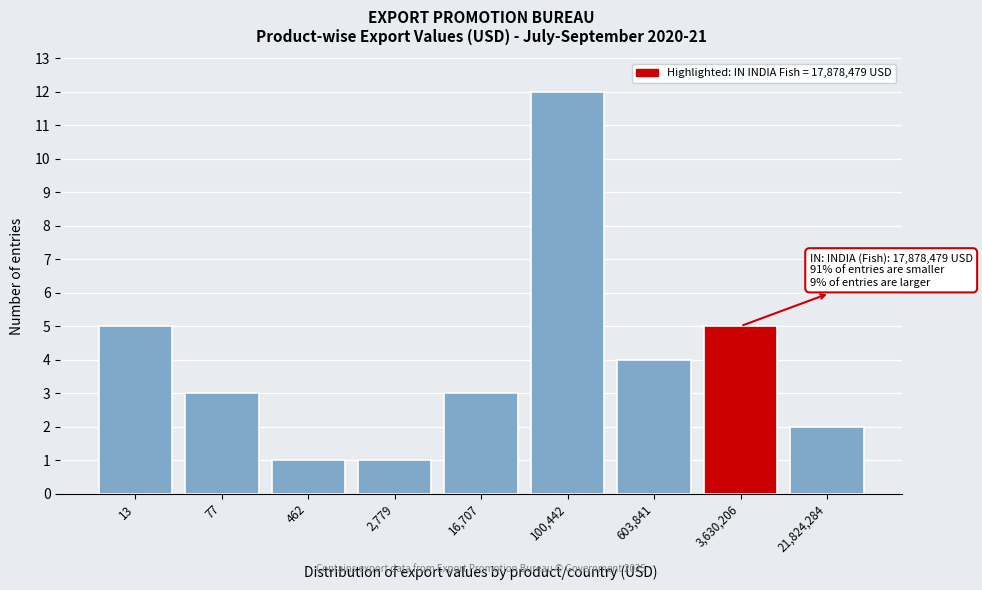

Reading left to right, list all the values displayed in this chart.

13=5	77=3	462=1	2,779=1	16,707=3	100,442=12	603,841=4	3,630,206=5	21,824,284=2